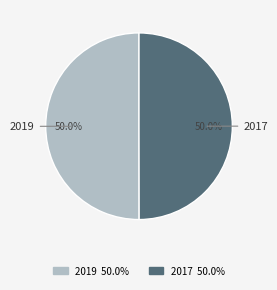

What percentage do 2019 and 2017 together represent?

100.0%